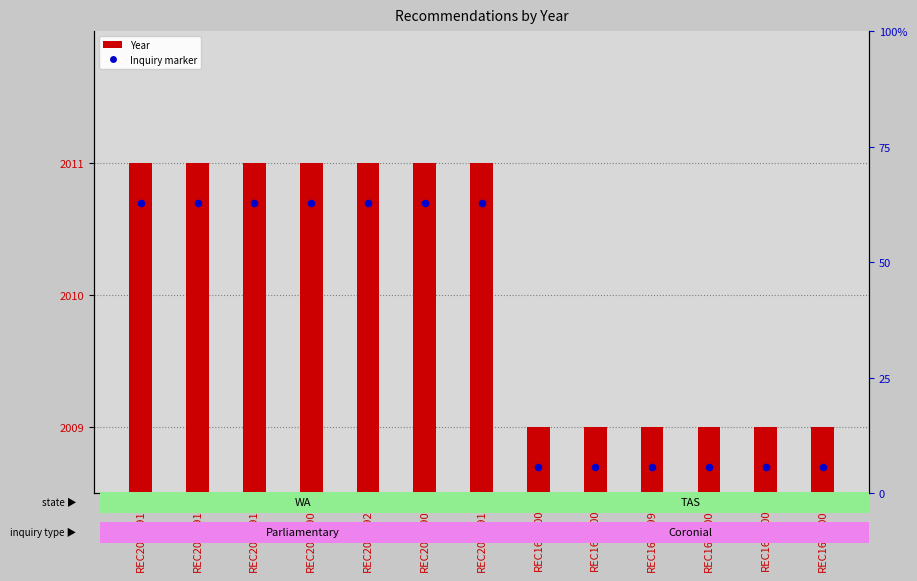

Which series has the widest spread of Y values?

Year